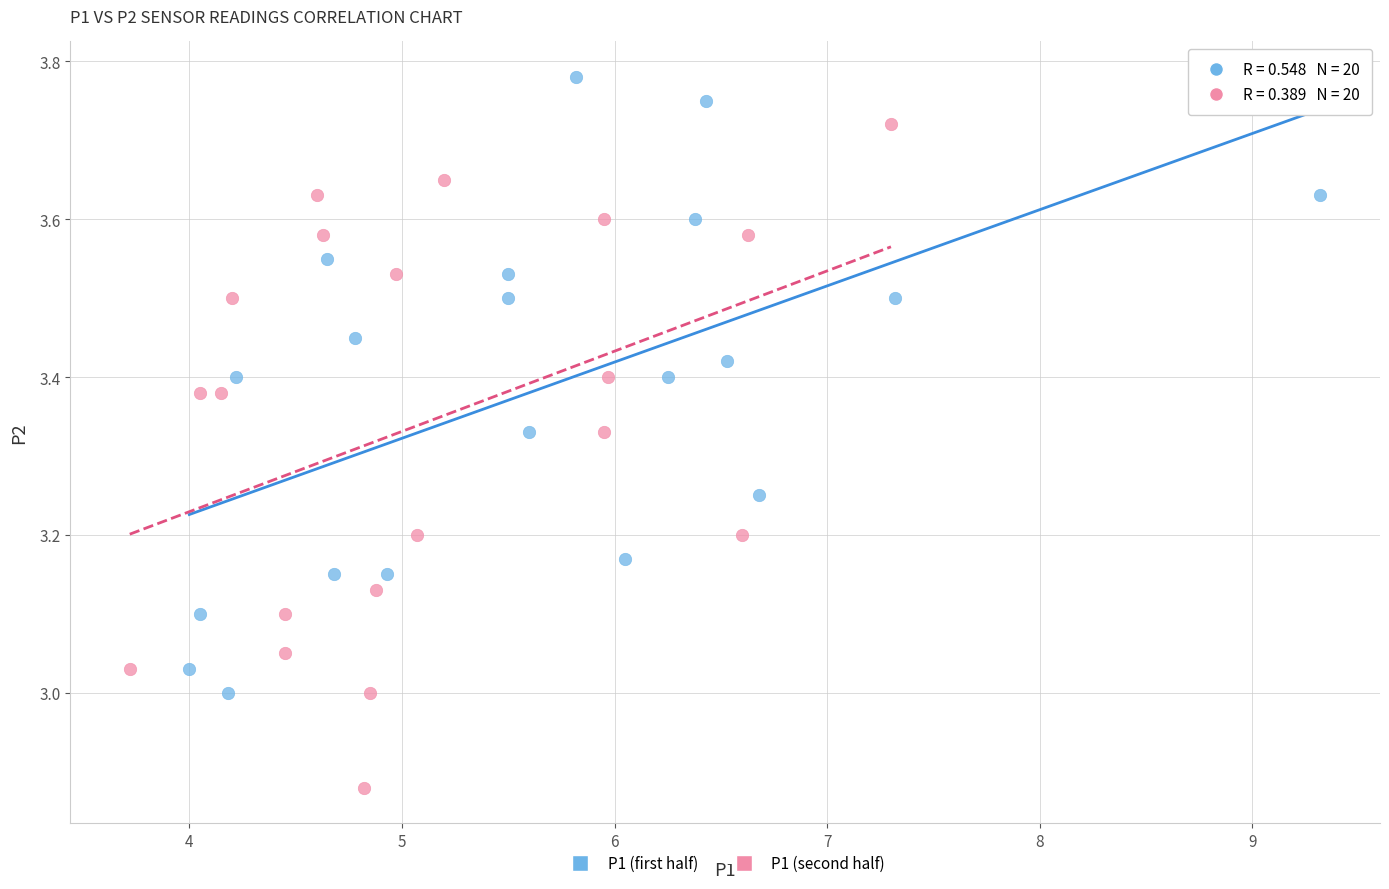

Which series contains the lowest Y value?

P1 (second half)